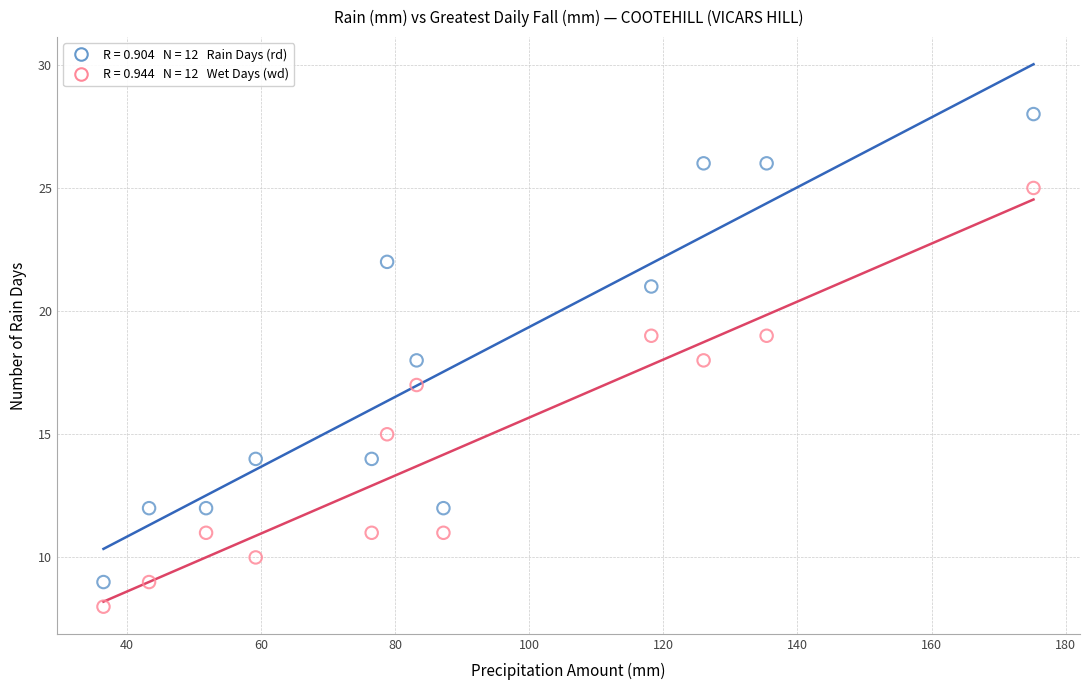

How many points are shown in the scatter plot?

24